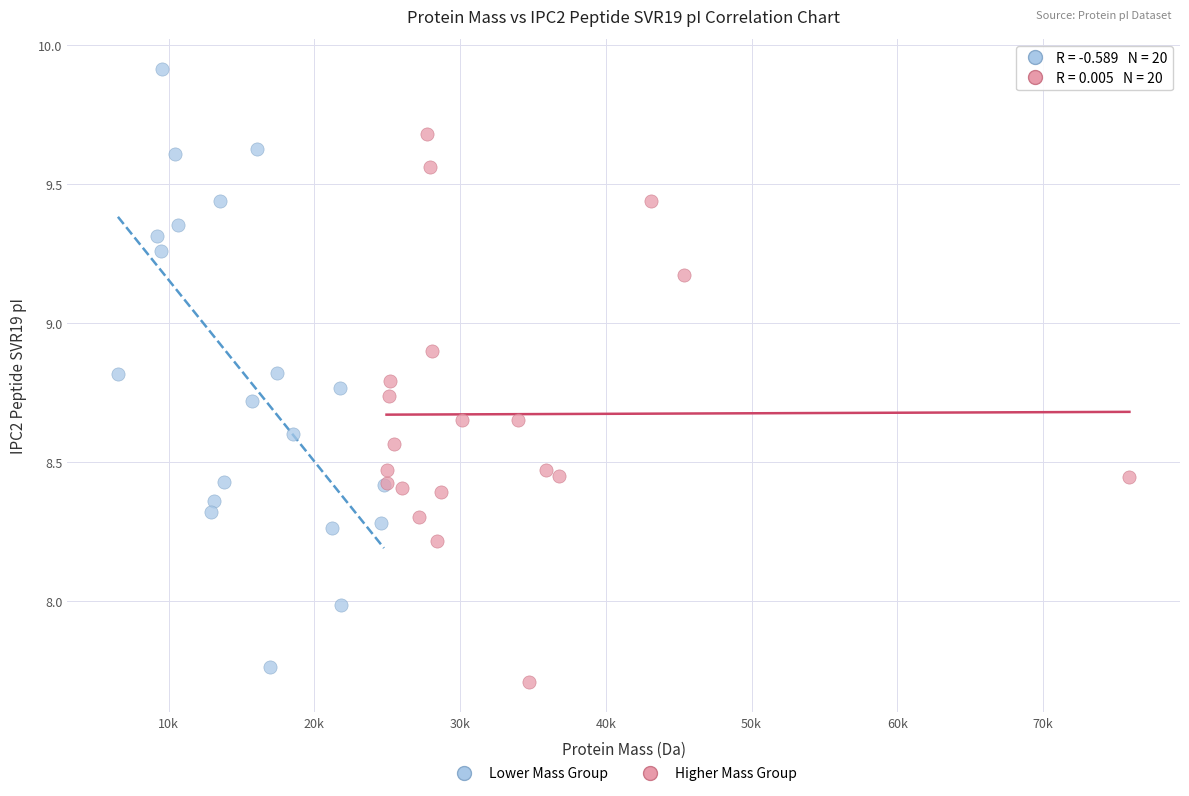

Which series has the largest Y range (max minus min)?

Lower Mass Group